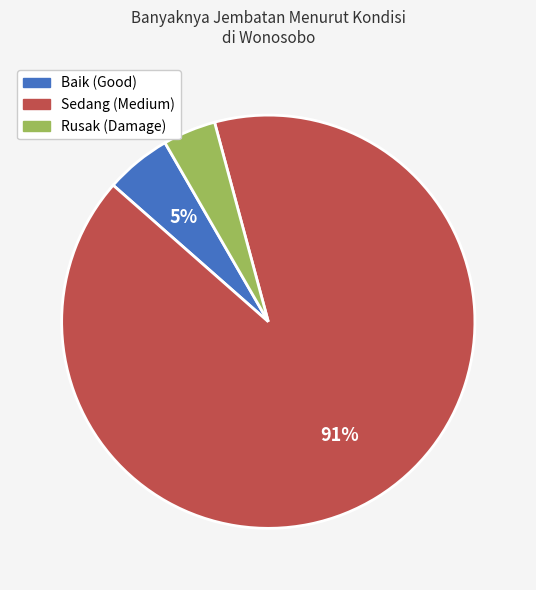

Is the sum of Sedang (Medium) and Rusak (Damage) greater than half?

Yes